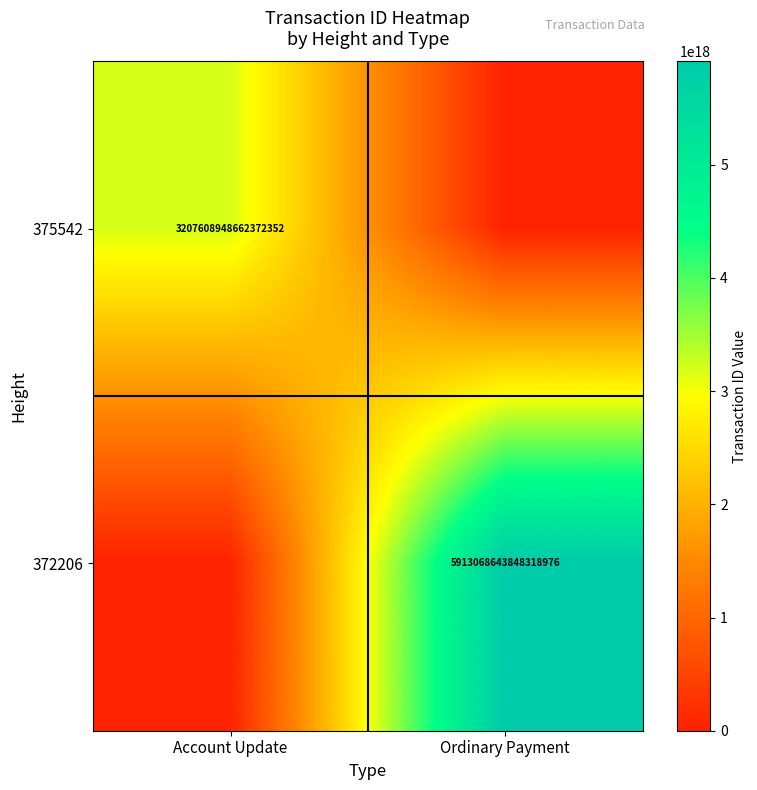

The 372206 series shows 5913068643848318976 at Ordinary Payment. True or false?

True